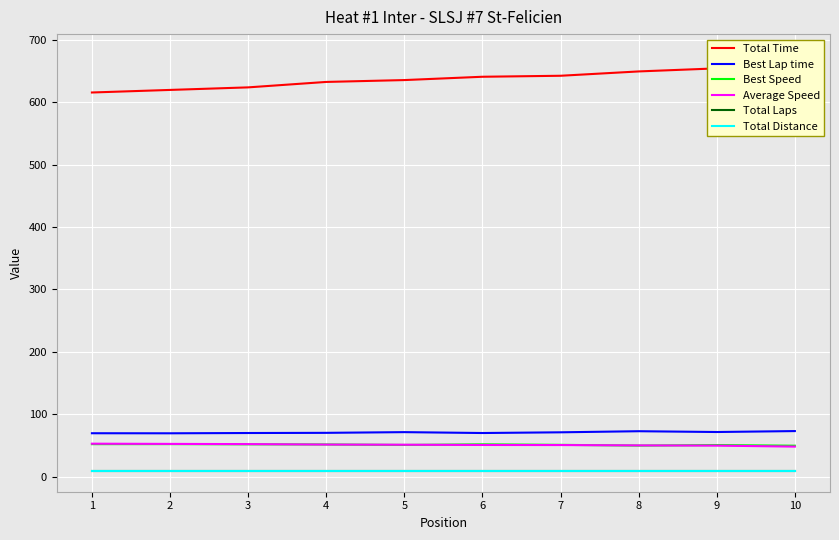

Reading right to left, list all the values displayed in this chart.

Total Time: 675.6	654.0	649.1	642.2	640.6	635.3	632.3	623.6	619.5	615.4
Best Lap time: 72.8	71.3	72.6	70.9	69.7	71.1	70.0	69.7	69.3	69.4
Best Speed: 49.4	50.5	49.6	50.8	51.6	50.6	51.4	51.6	52.0	51.9
Average Speed: 48.0	49.5	49.9	50.5	50.6	51.0	51.2	52.0	52.3	52.6
Total Laps: 9.0	9.0	9.0	9.0	9.0	9.0	9.0	9.0	9.0	9.0
Total Distance: 9.0	9.0	9.0	9.0	9.0	9.0	9.0	9.0	9.0	9.0